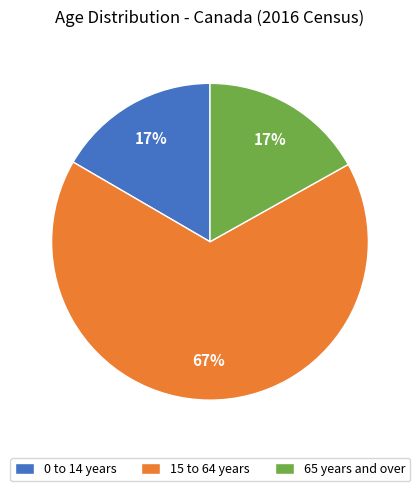

To the nearest percent, what percentage of the pie is 0 to 14 years?

17%